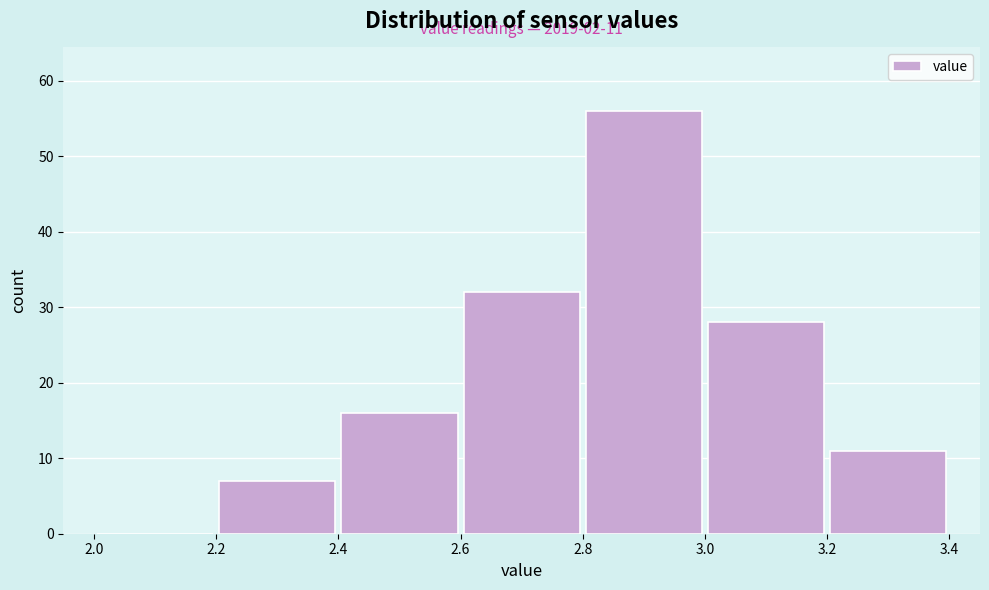

Which range on the x-axis has the tallest bar?

2.8 to 3.0